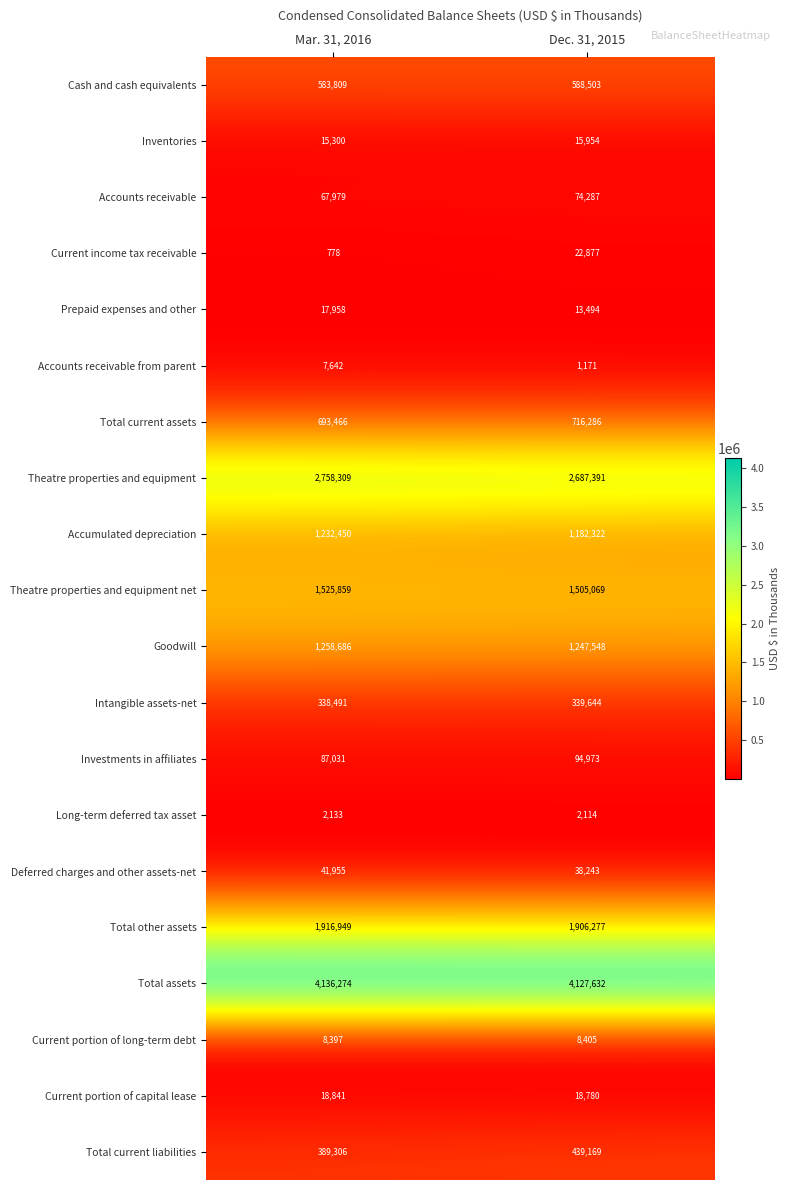

The Investments in affiliates series shows 59506 at Mar. 31, 2016. True or false?

False